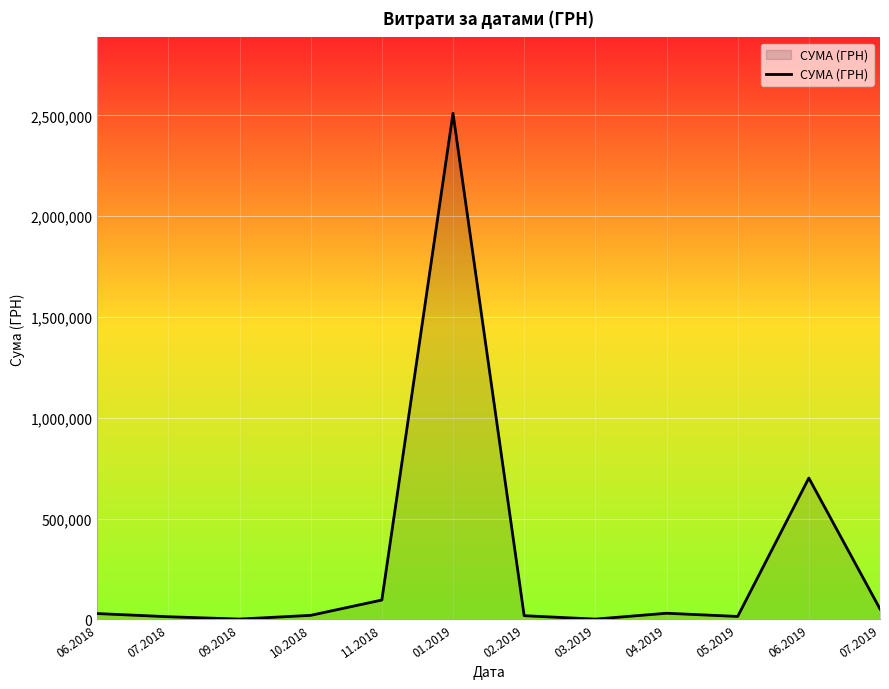

Is it true that the value at 11.2018 is 95812.6?

True